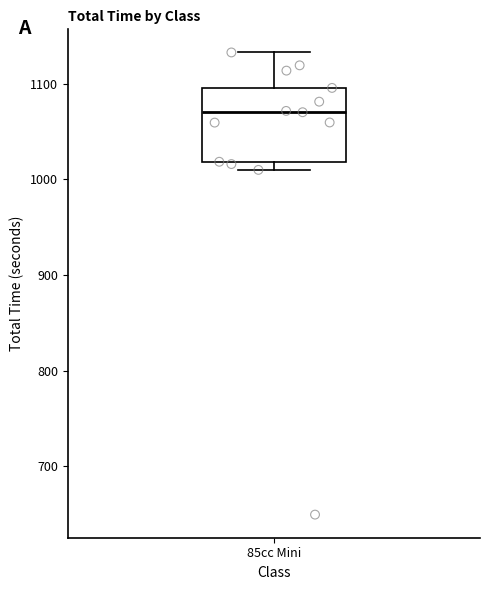

Transcribe this box plot: give where the median line is, the range the box spans, and where the two whiskers end, as read against the y-axis. The values are not printed on the chart, so give them approximately, as read against the axis.

median 1070, box 1020 to 1100, whiskers 1010 to 1130